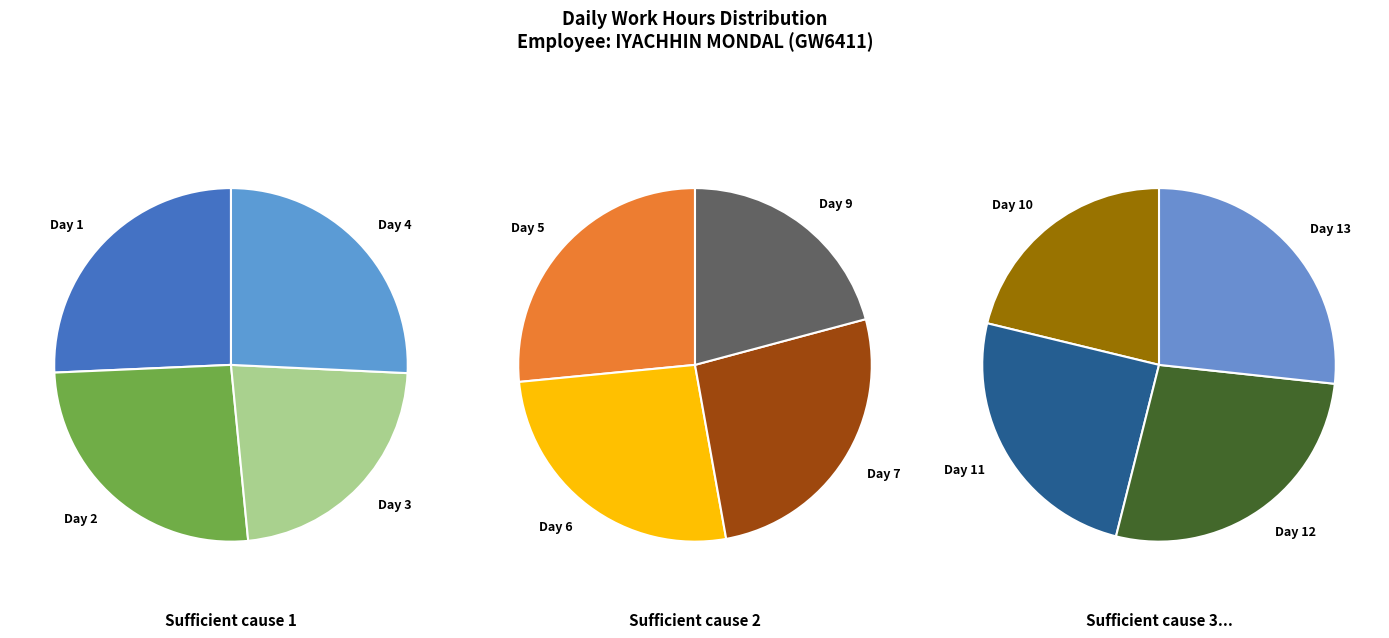

Rank the categories by value from lowest to highest.

Day 10, Day 3, Day 1, Day 4, Day 9, Day 2, Day 11, Day 13, Day 12, Day 6, Day 7, Day 5